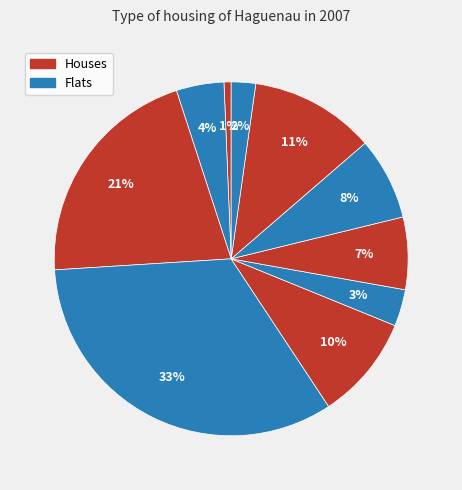

Count the number of slices in the pie.

10